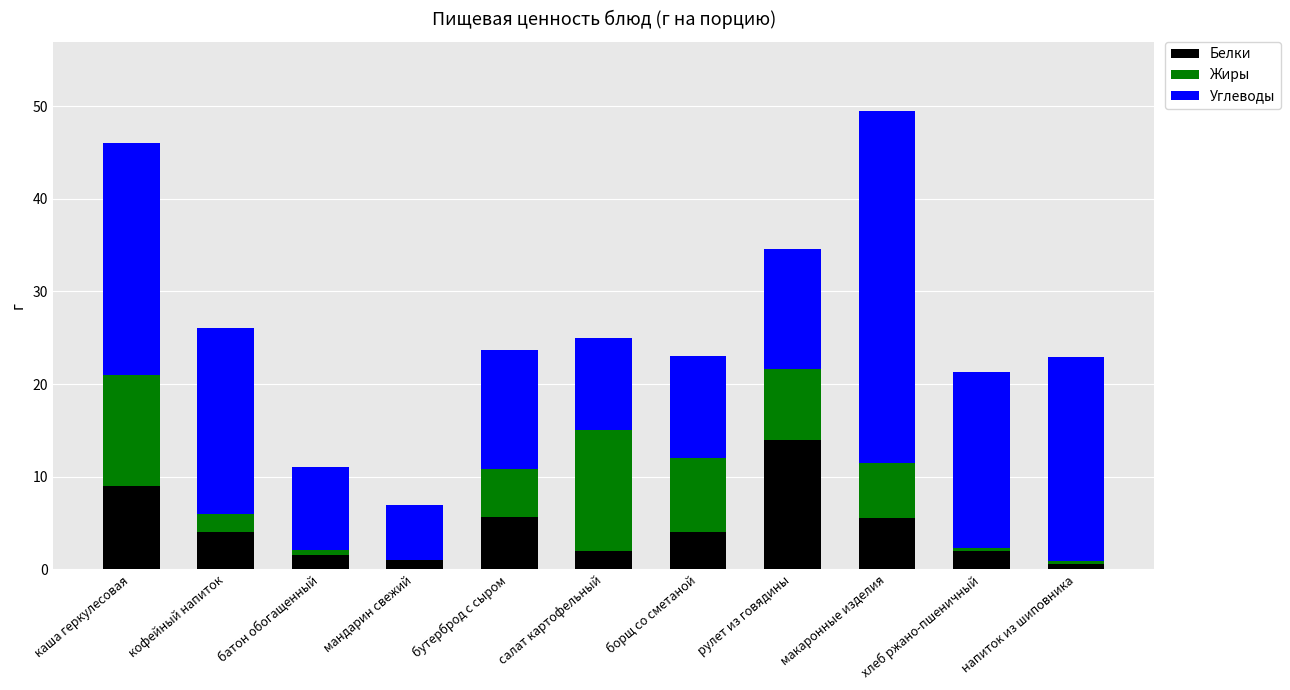

True or false: Белки has a value of 23.7 at рулет из говядины.

False